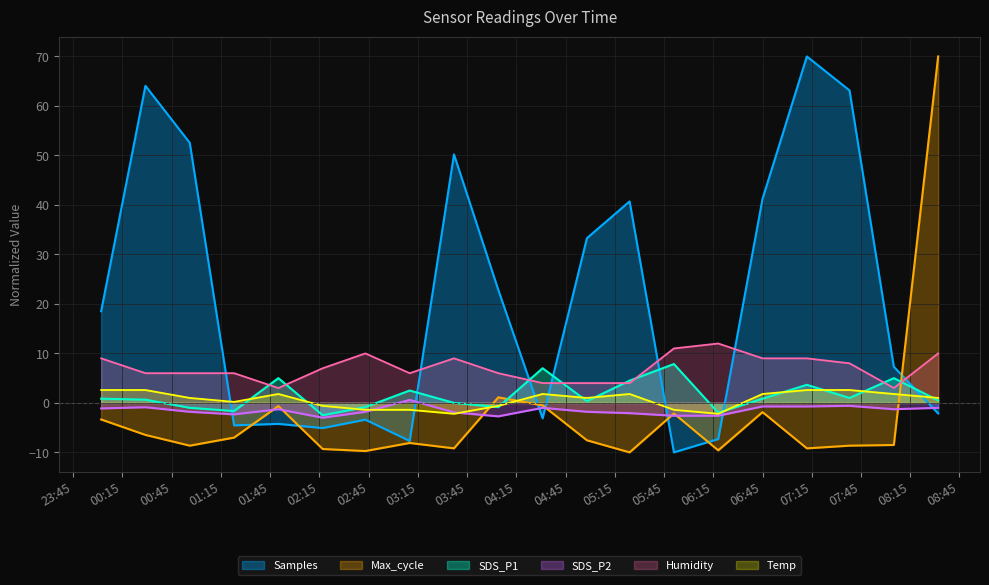

What is the difference between the highest and lowest values at 2023-01-02 03:37?

59.4